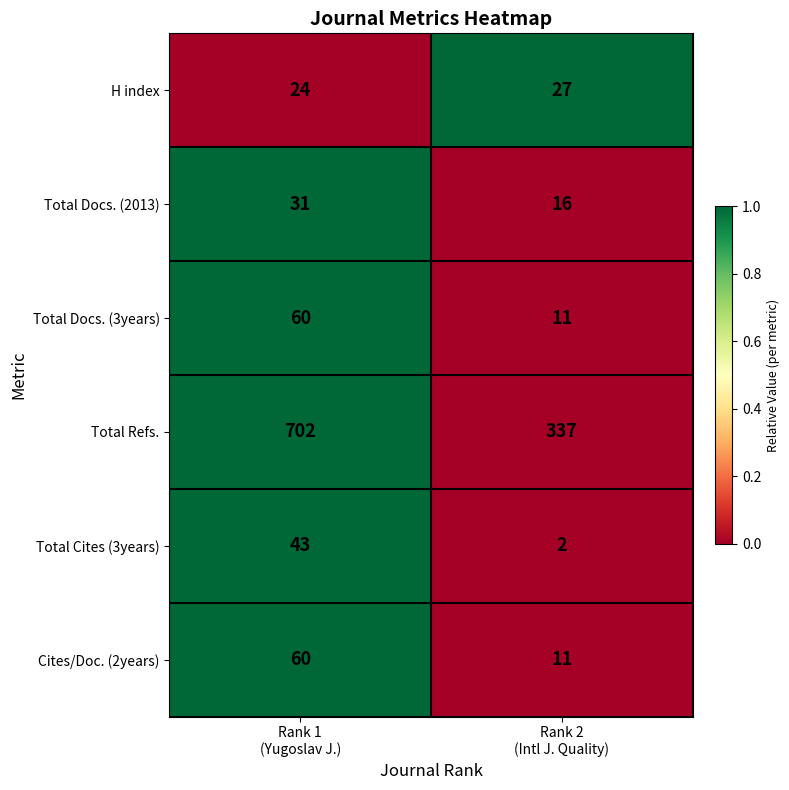

Which series has the widest spread of values?

Total Refs.